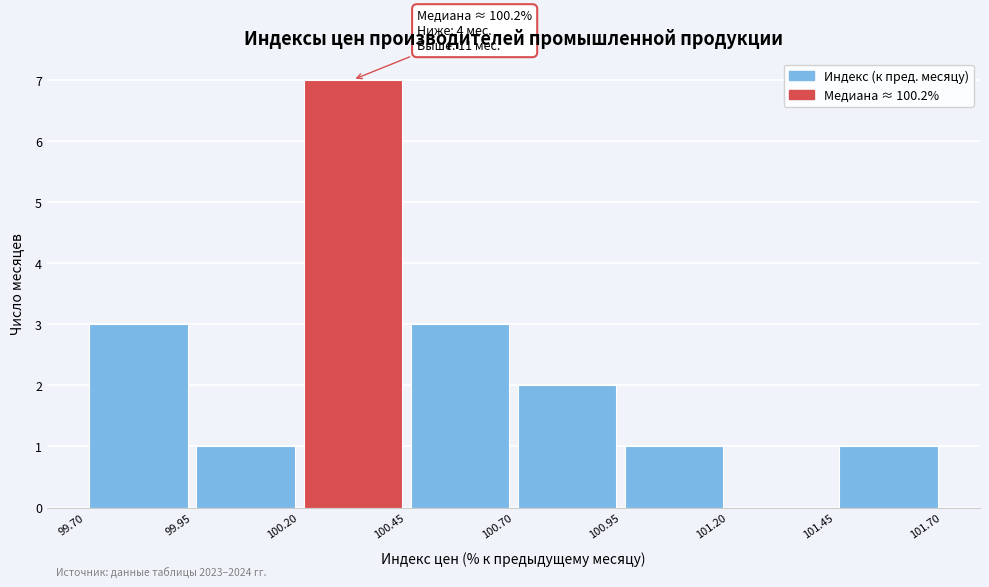

Which range on the x-axis has the tallest bar?

100.20 to 100.45